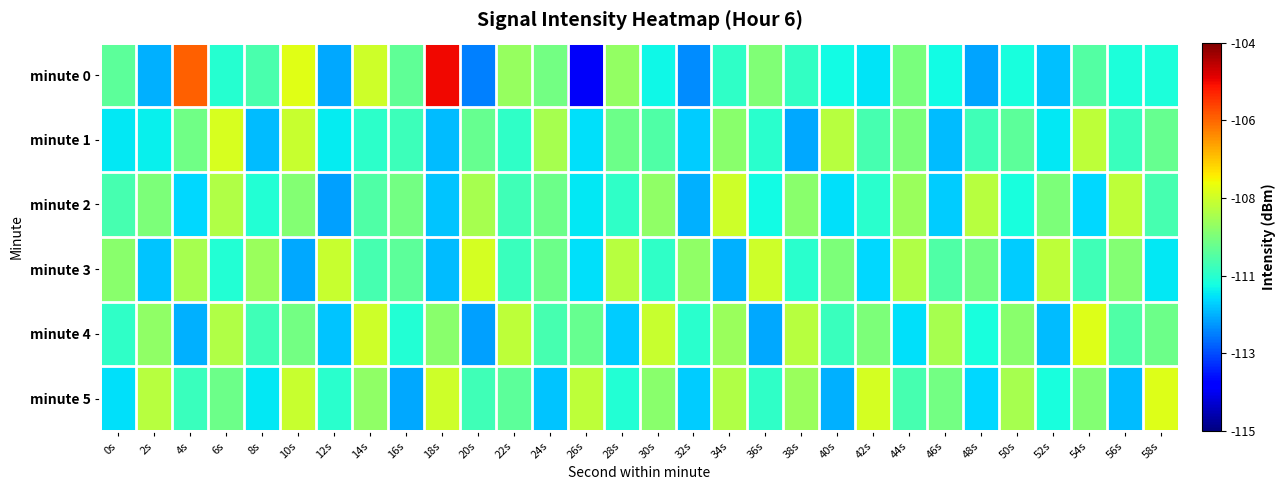

What is the total value across all series at 22s?

-658.9